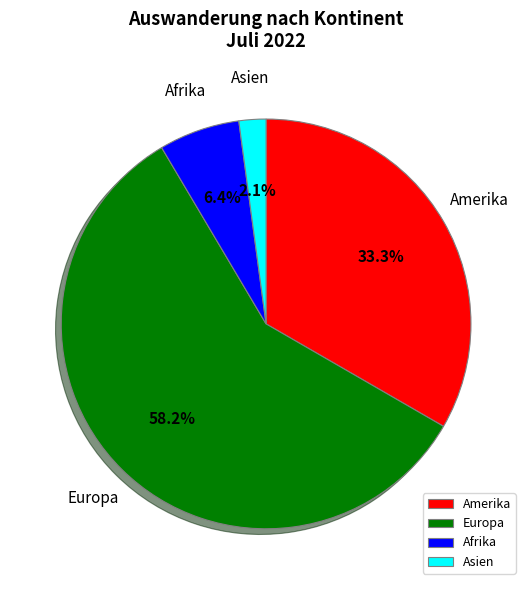

Count the number of slices in the pie.

4